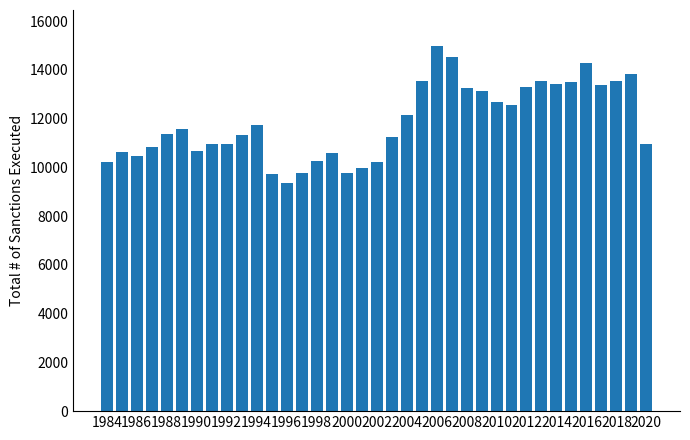

What is the greatest value displayed?

14956